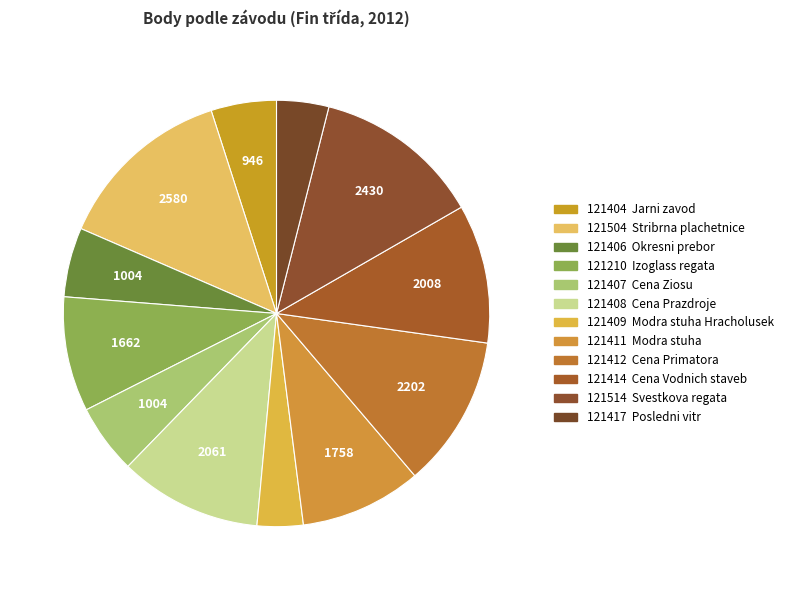

Rank the categories by value from highest to lowest.

121504, 121514, 121412, 121408, 121414, 121411, 121210, 121406, 121407, 121404, 121417, 121409